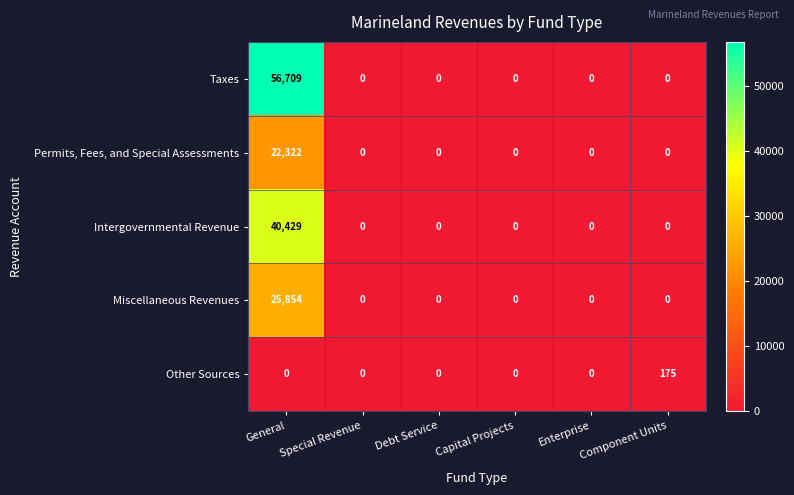

How many categories are shown in the chart?

6